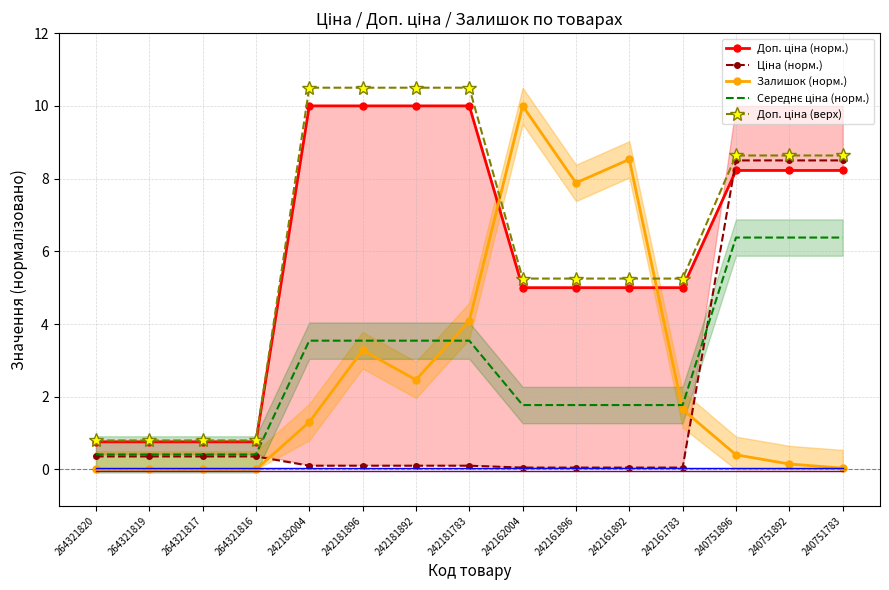

The value of Доп. ціна (норм.) at 242161783 is 5.0. True or false?

True